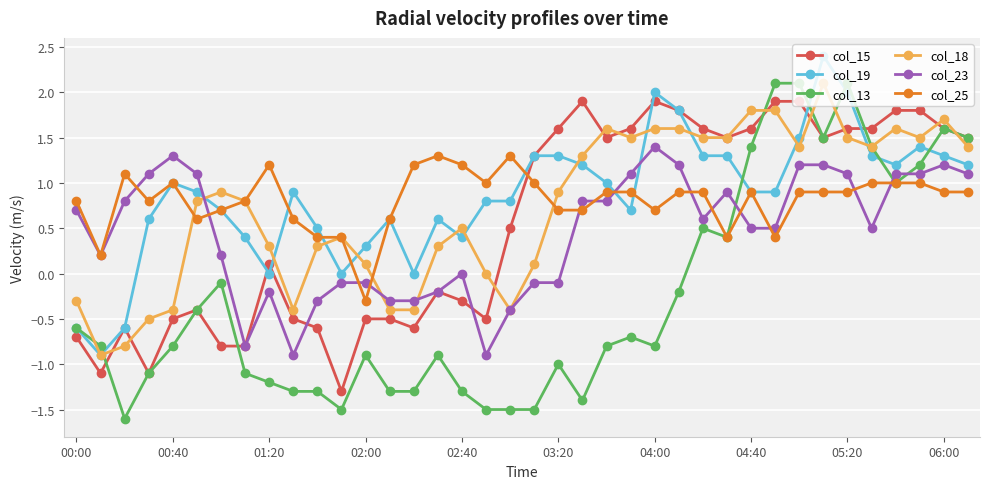

Which series ends up on top after the final intersection of col_23 and col_19?

col_19